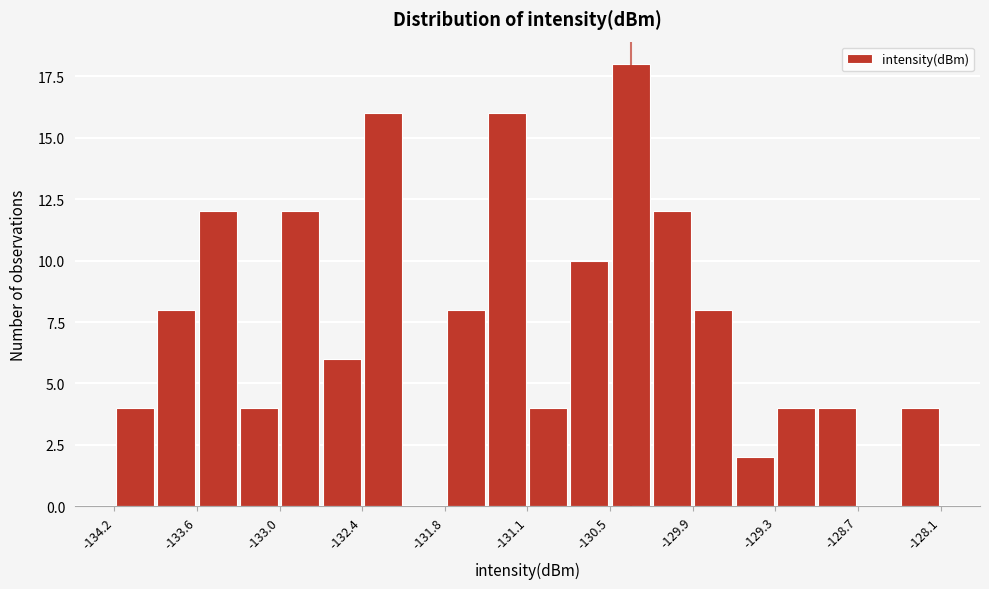

Around what value on the x-axis is the tallest bar? Give the approximate position of its centre, as read against the axis.

-130.4